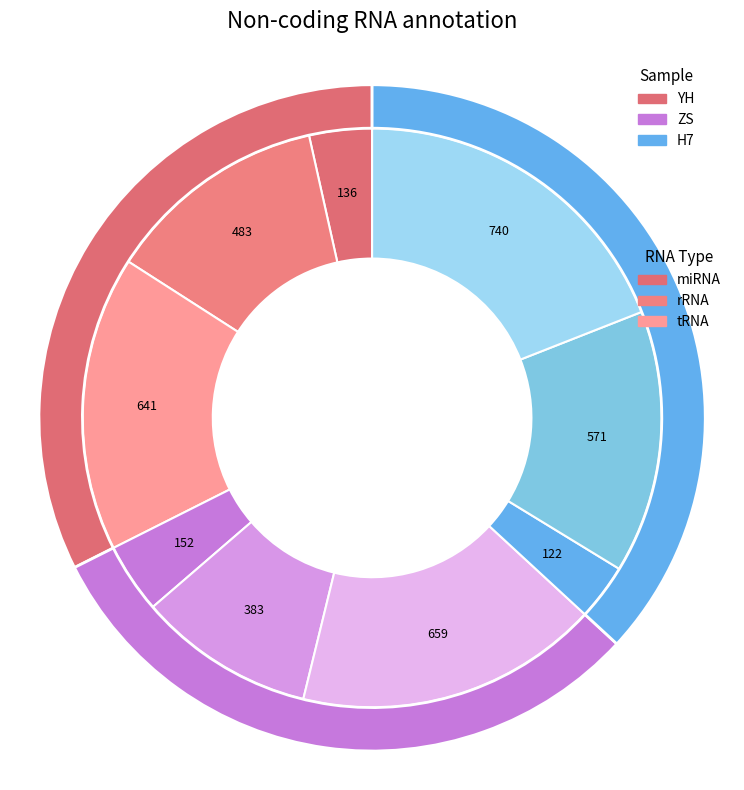

Rank the categories by value from highest to lowest.

H7 tRNA, ZS tRNA, YH tRNA, H7 rRNA, YH rRNA, ZS rRNA, ZS miRNA, YH miRNA, H7 miRNA